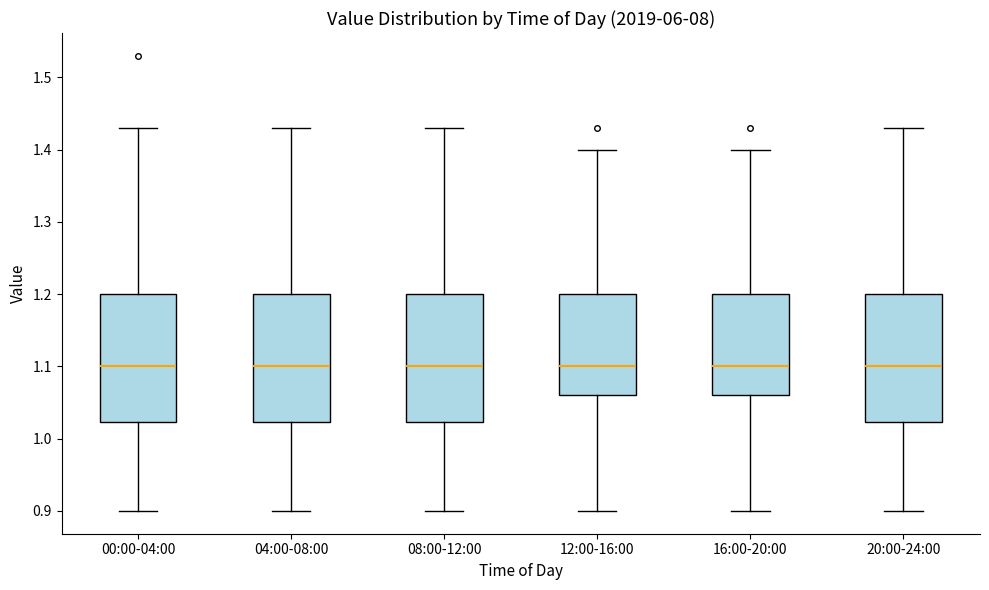

Reading left to right, transcribe this box plot: for each box, give where its median line is, the range the box spans, and where its two whiskers end, as read against the y-axis. The values are not printed on the chart, so give them approximately, as read against the axis.

00:00-04:00: median 1.10, box 1.02 to 1.20, whiskers 0.90 to 1.43
04:00-08:00: median 1.10, box 1.02 to 1.20, whiskers 0.90 to 1.43
08:00-12:00: median 1.10, box 1.02 to 1.20, whiskers 0.90 to 1.43
12:00-16:00: median 1.10, box 1.06 to 1.20, whiskers 0.90 to 1.40
16:00-20:00: median 1.10, box 1.06 to 1.20, whiskers 0.90 to 1.40
20:00-24:00: median 1.10, box 1.02 to 1.20, whiskers 0.90 to 1.43